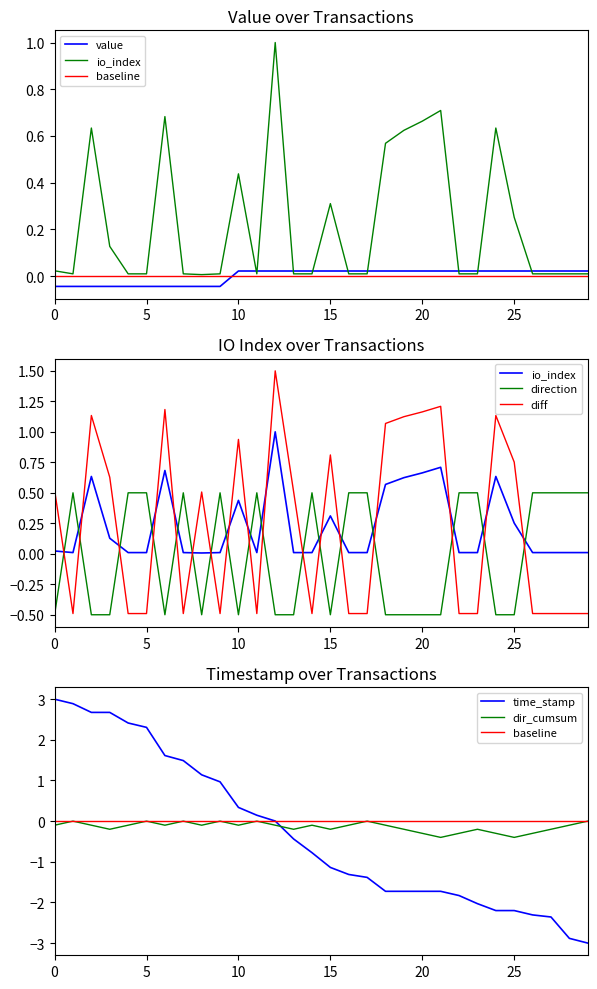

True or false: value and time_stamp intersect in this chart.

True